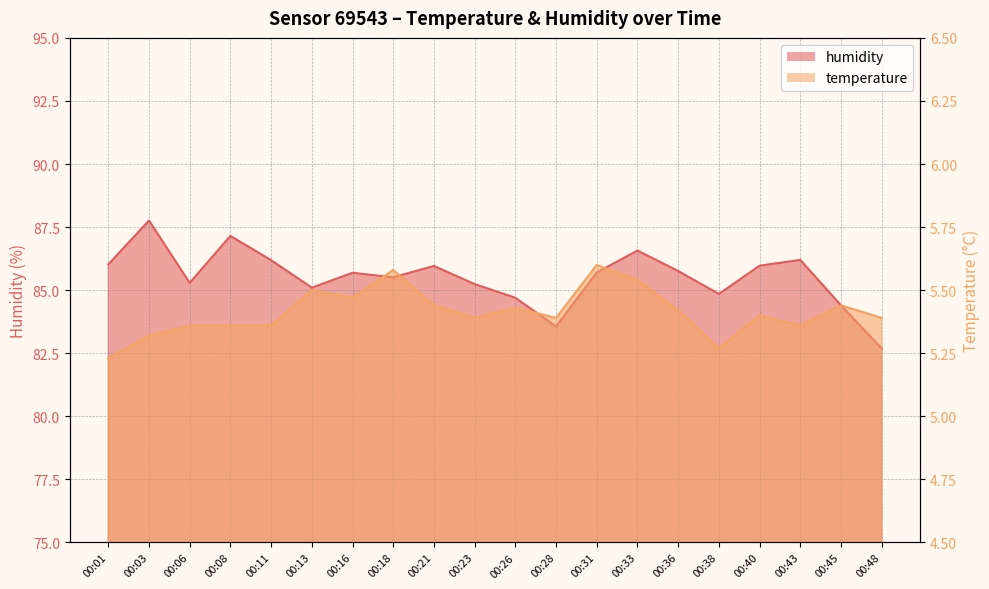

What is the smallest value displayed?

5.2